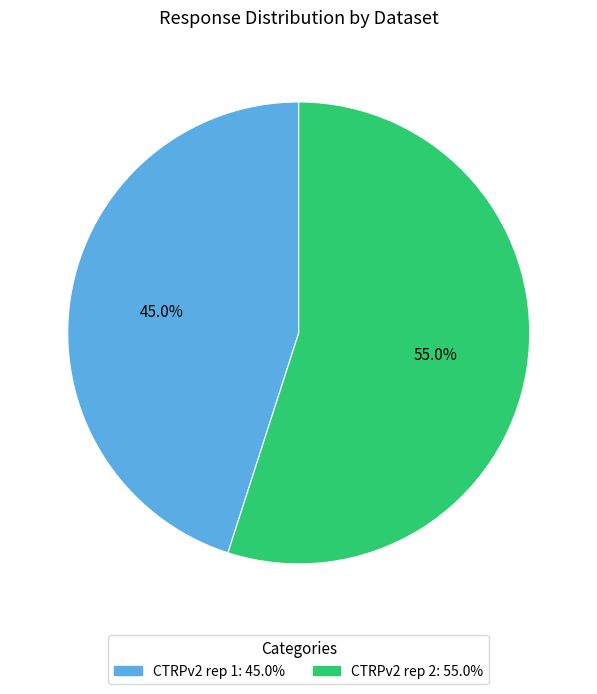

Which slice is the smallest?

CTRPv2 rep 1